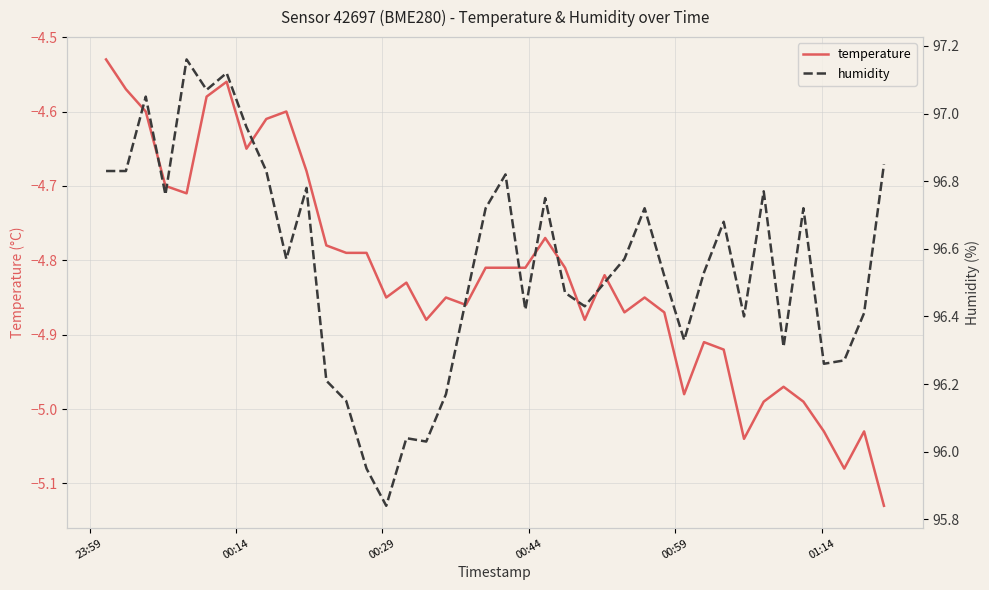

Is the value of temperature at 28 greater than the value of humidity at 34?

No